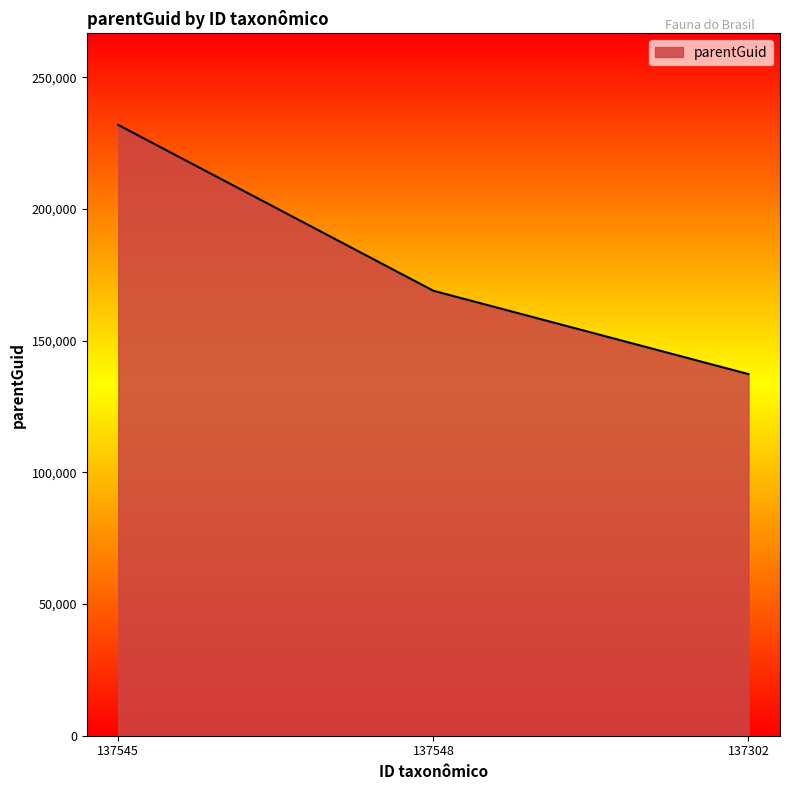

What is the smallest value displayed?

137298